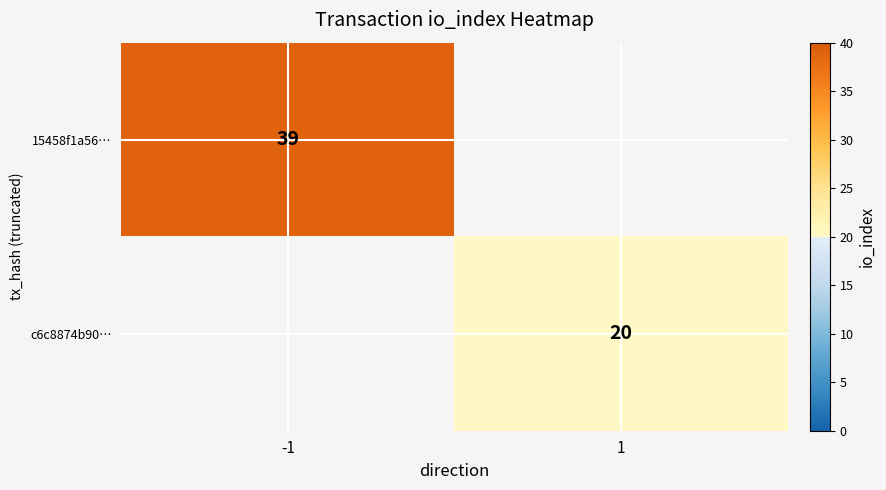

The value of c6c8874b90… at 1 is 34. True or false?

False